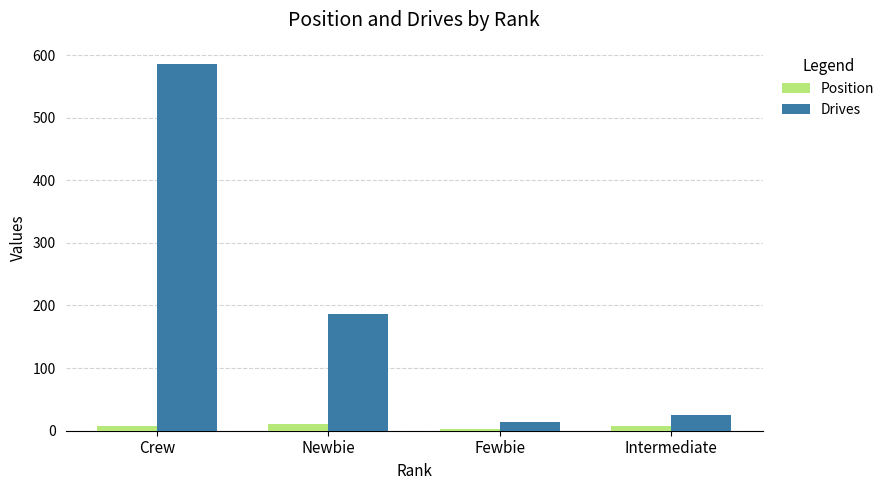

What is the sum of all Position values?

28